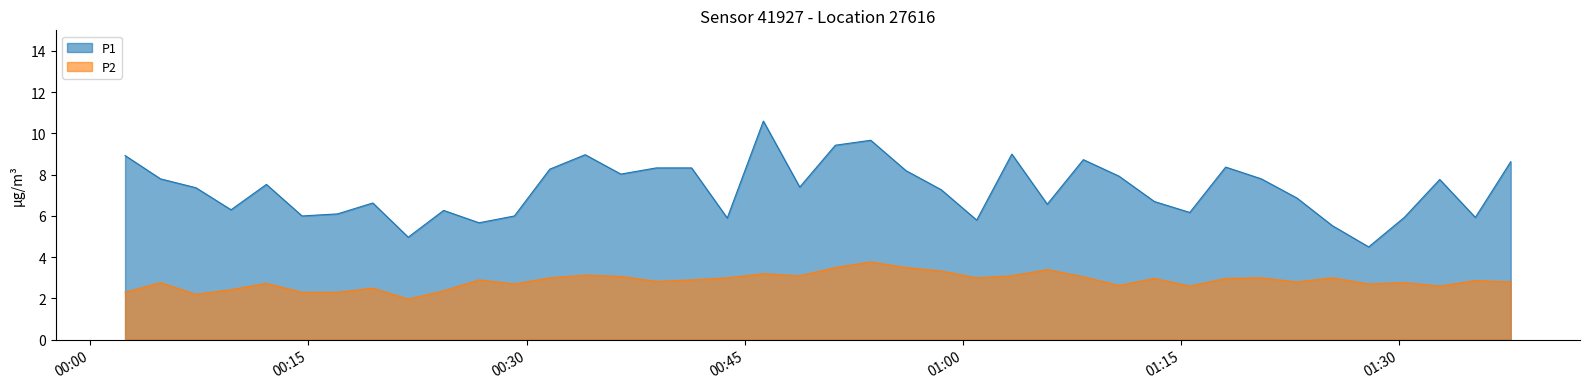

True or false: P2 and P1 cross at least once.

False